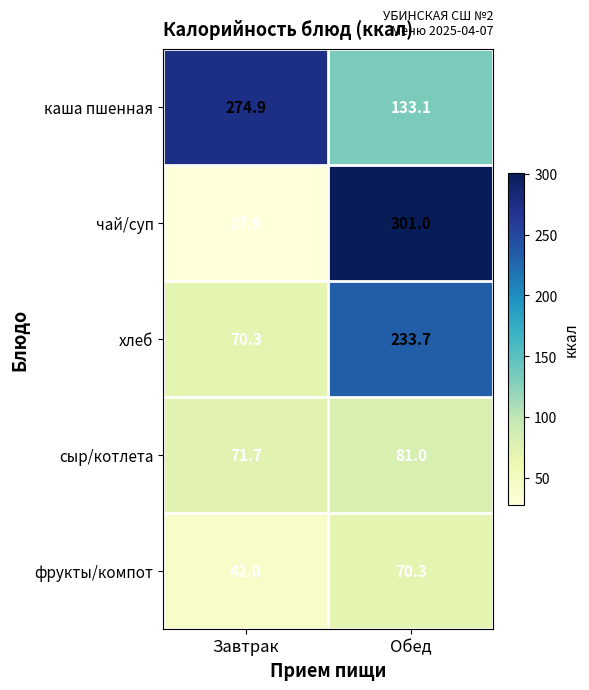

What is the difference between the highest and lowest values at Обед?

230.7